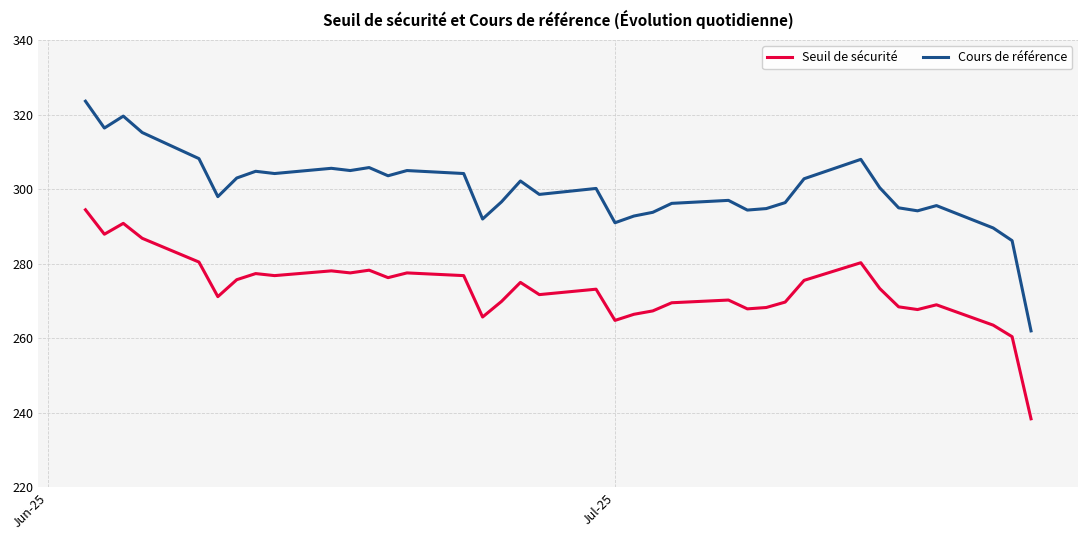

What is the difference between the maximum and minimum values in the Seuil de sécurité series?

56.1